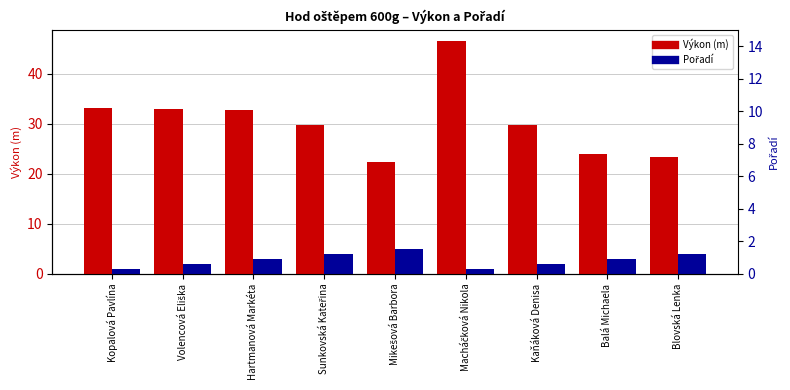

How many data points in Pořadí are above 3?

3